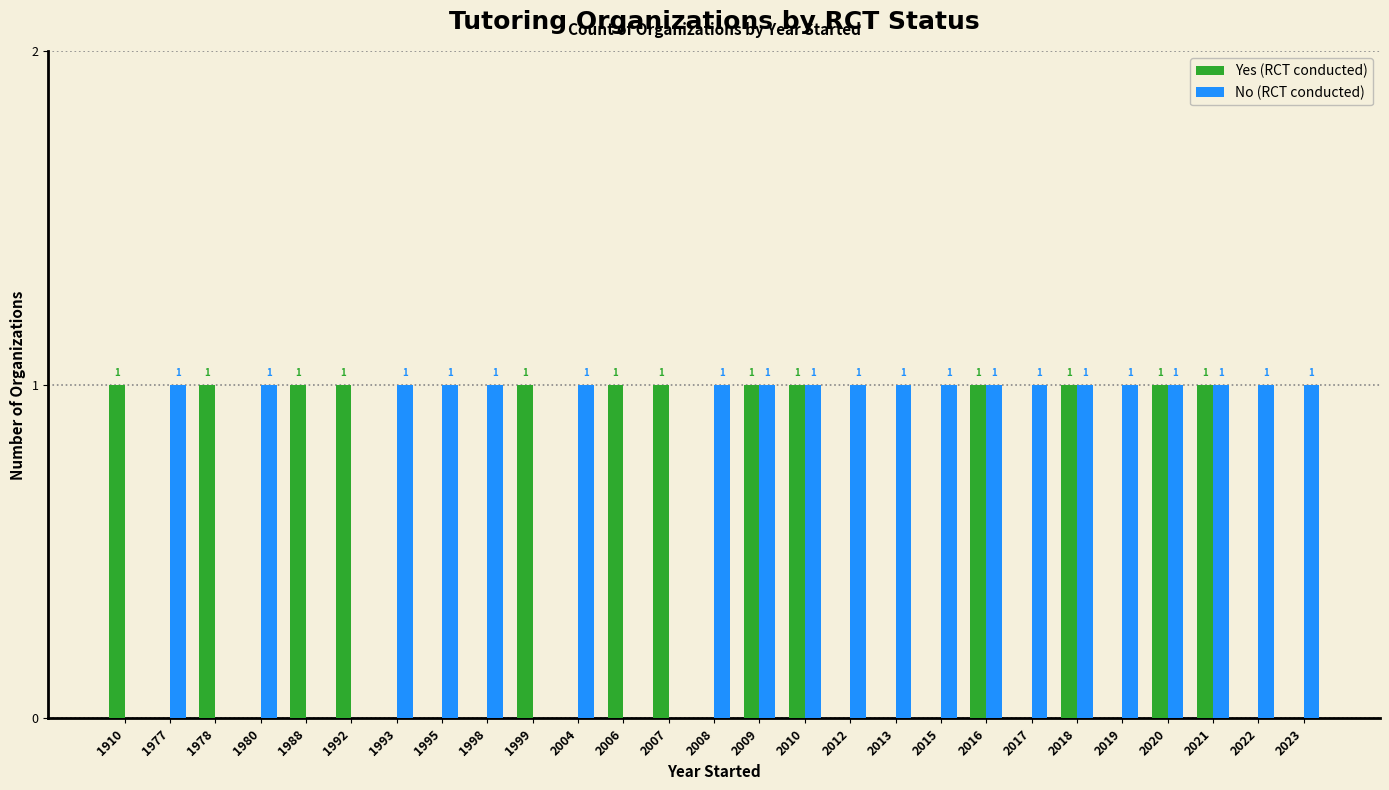

True or false: Yes (RCT conducted) has a value of 1 at 1992.

True